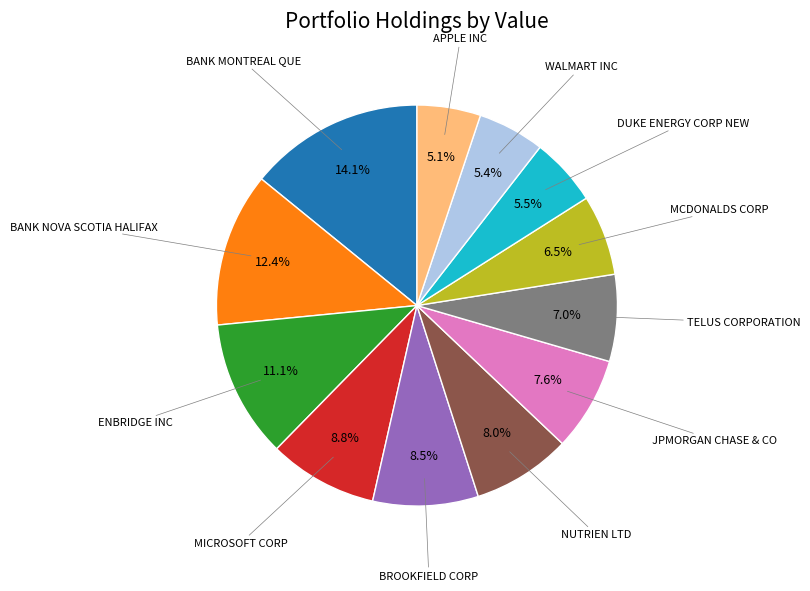

Is there any slice that represents more than half of the pie?

No